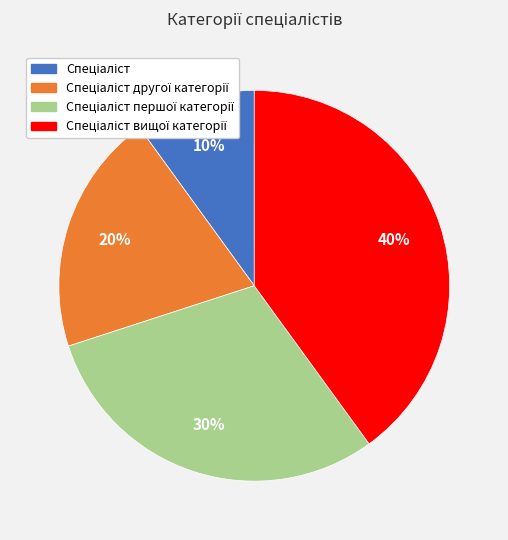

Is there a majority slice in this chart?

No